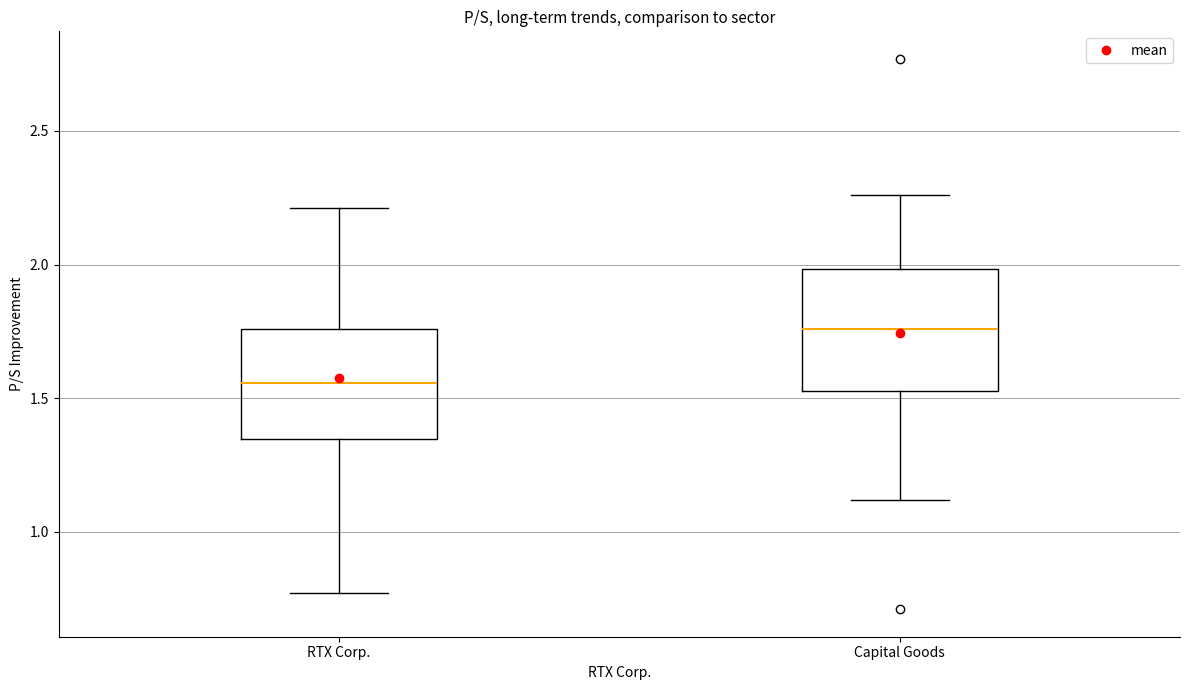

Reading left to right, read every box against the y-axis: the position of its median line, the range the box covers, and the ends of its whiskers. The values are not printed on the chart, so give them approximately, as read against the axis.

RTX Corp.: median 1.55, box 1.35 to 1.75, whiskers 0.75 to 2.20
Capital Goods: median 1.75, box 1.55 to 2.00, whiskers 1.10 to 2.25